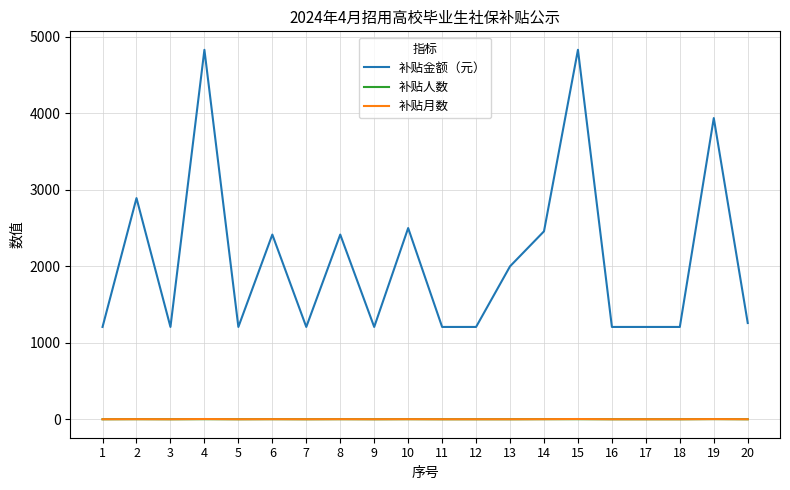

Which series has the largest total across all categories?

补贴金额（元）